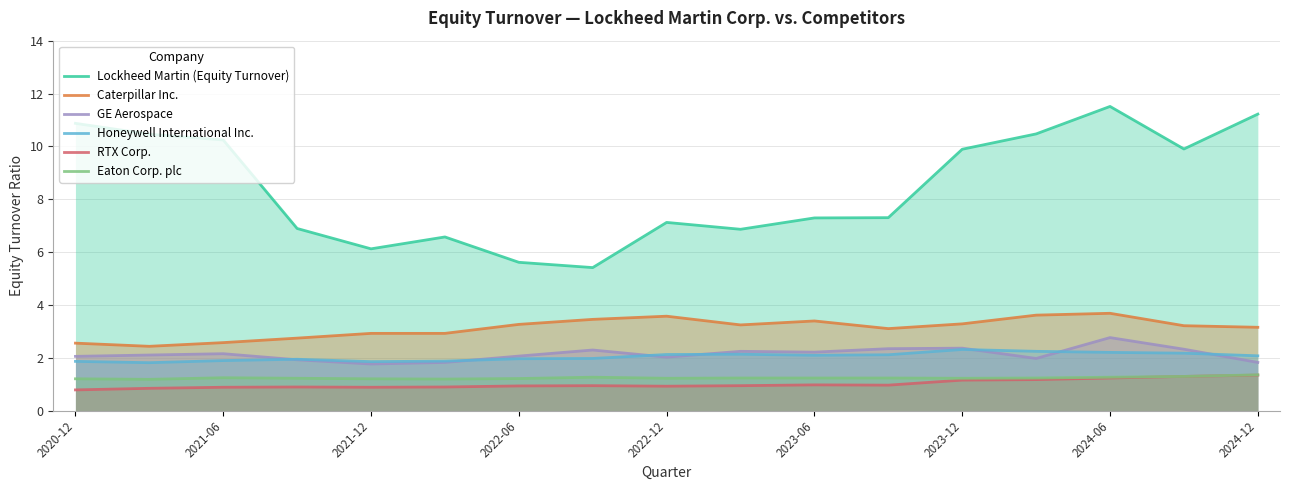

Is it true that GE Aerospace equals 0.7 at 2023-06?

False